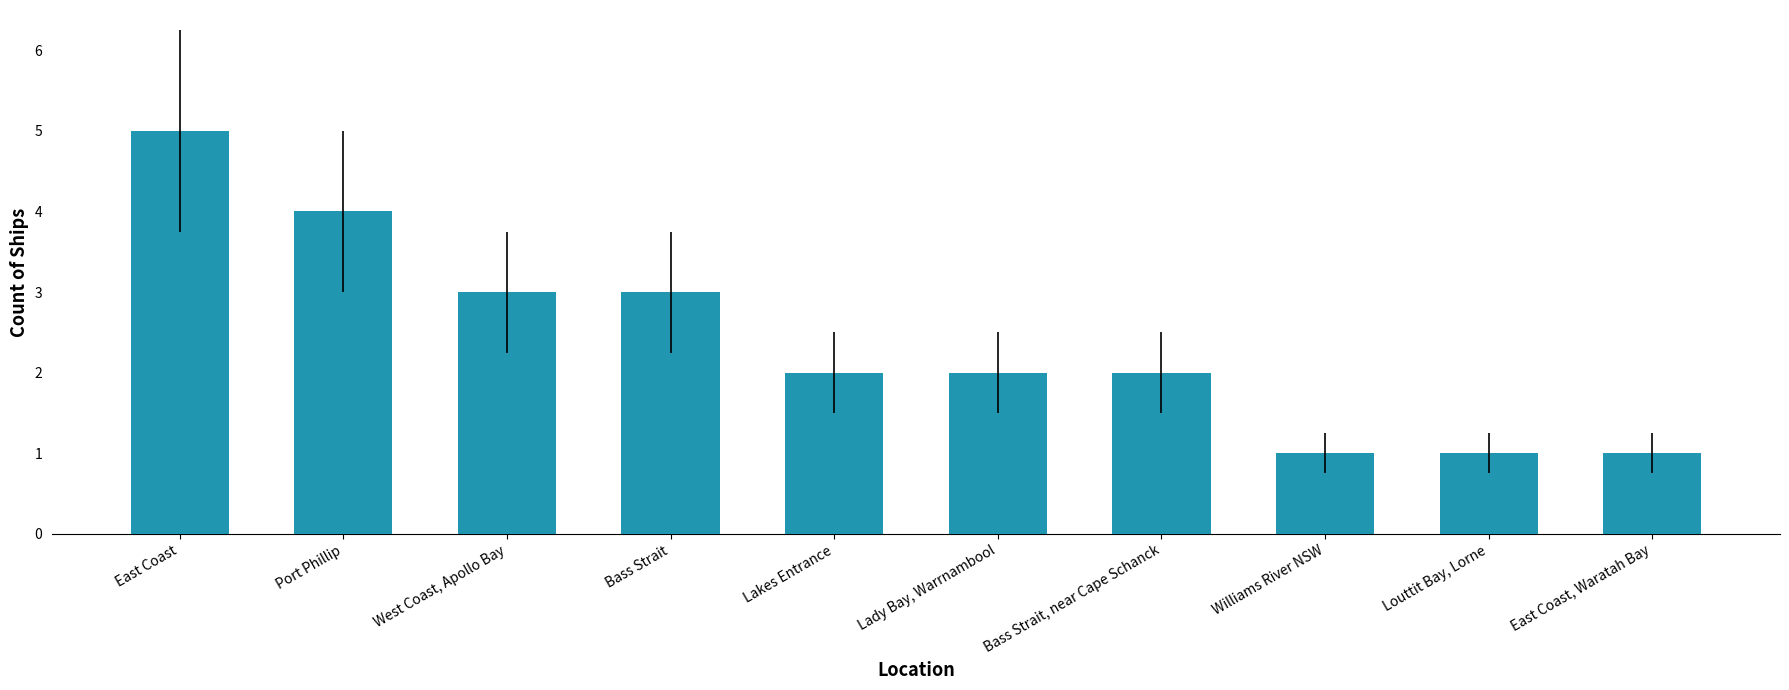

How many categories are shown in the chart?

10